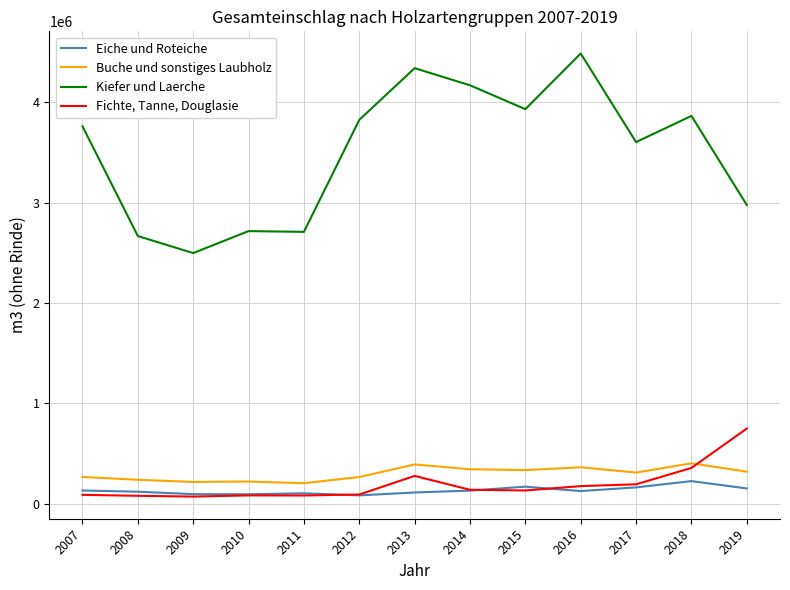

Is this an area chart (filled region under the line)?

No